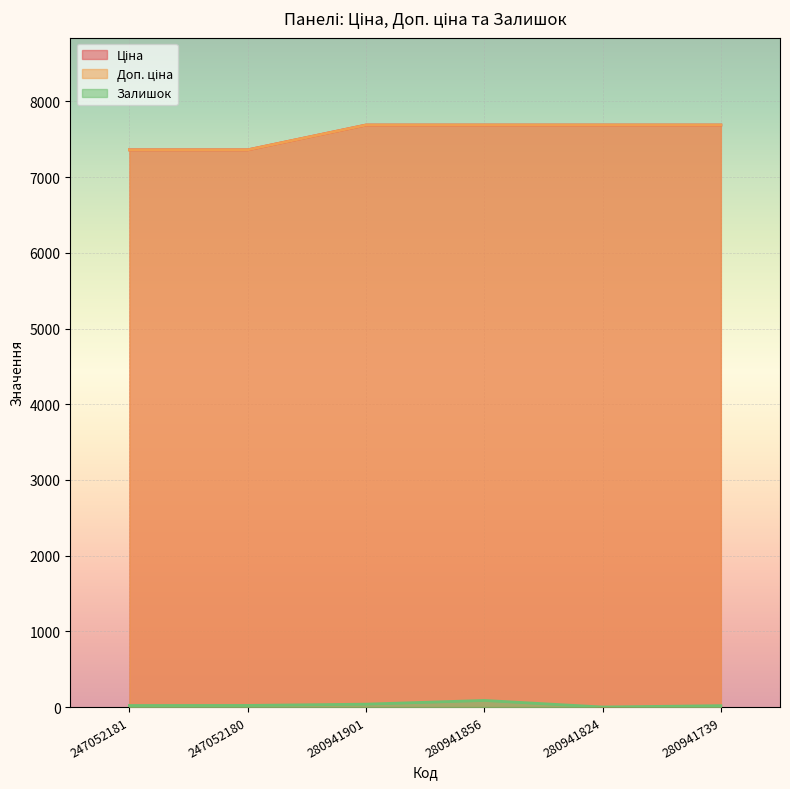

True or false: Залишок and Ціна intersect in this chart.

False